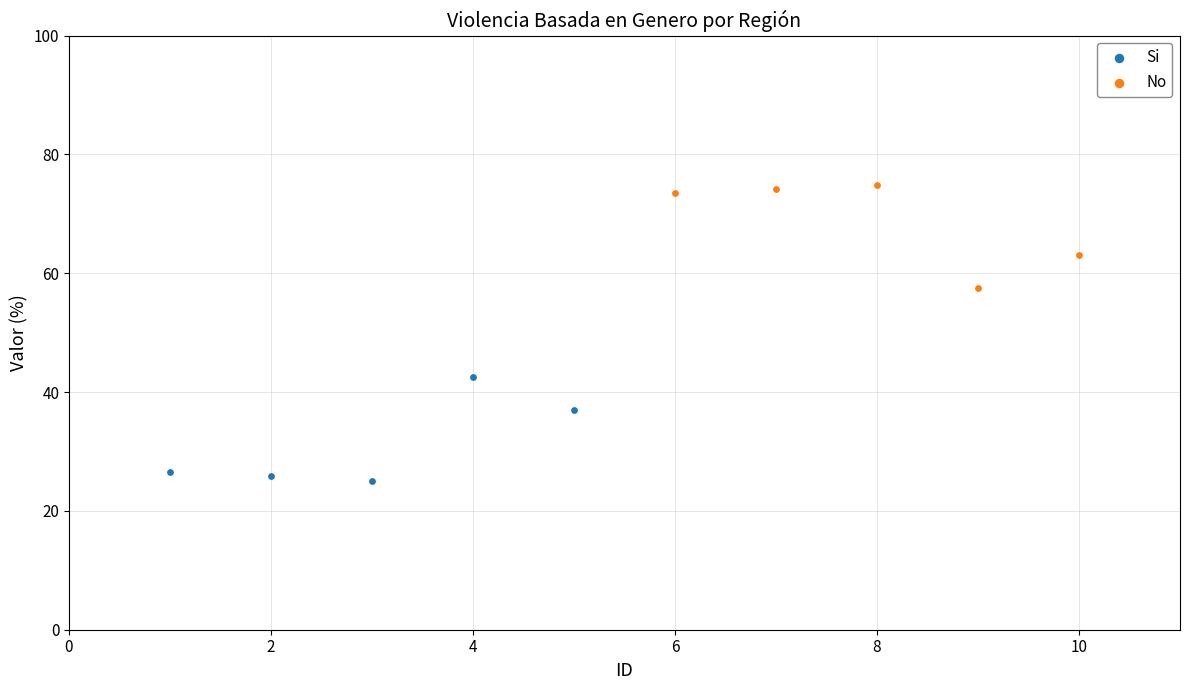

Which series reaches the maximum Y coordinate?

No